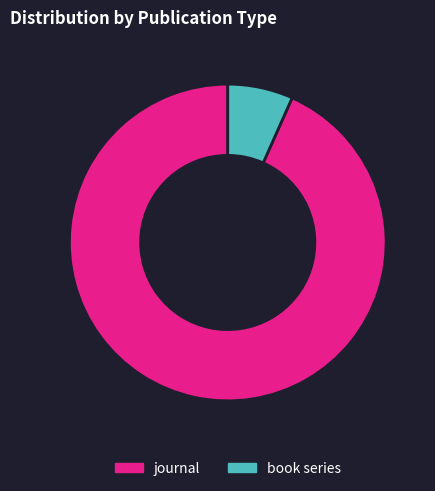

Which category accounts for the majority?

journal